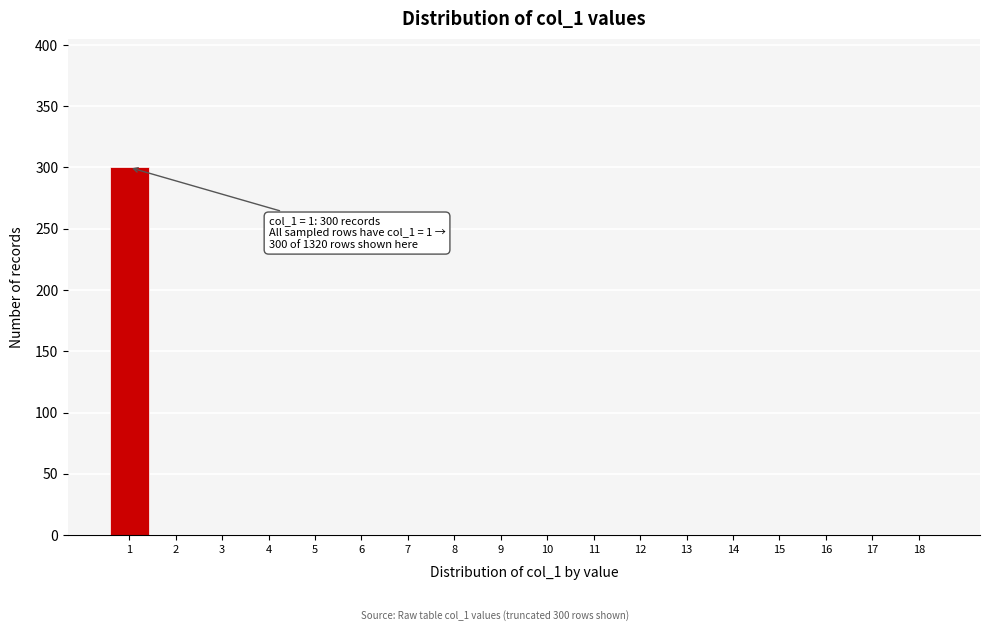

Reading right to left, what are all the values shown in this chart?

18=0	17=0	16=0	15=0	14=0	13=0	12=0	11=0	10=0	9=0	8=0	7=0	6=0	5=0	4=0	3=0	2=0	1=300